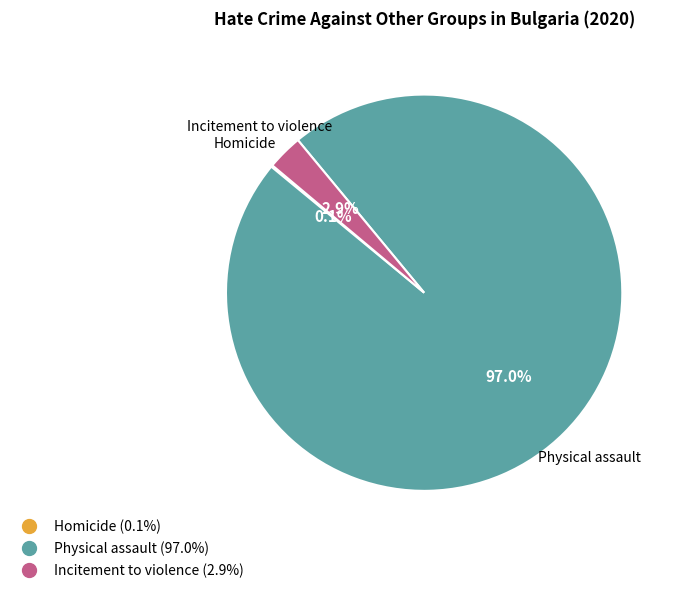

Which category accounts for the majority?

Physical assault